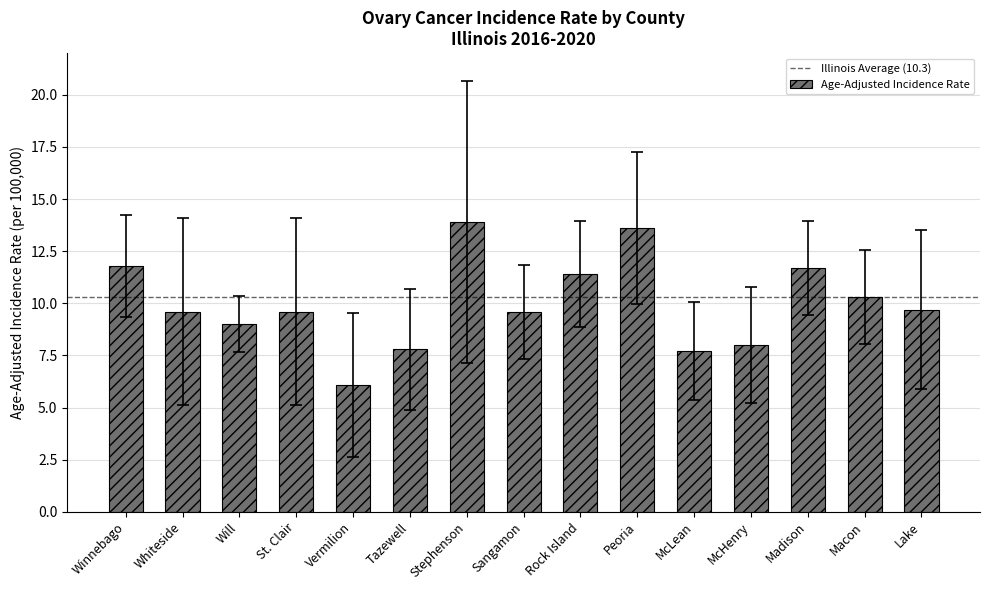

How many series are shown in this chart?

1